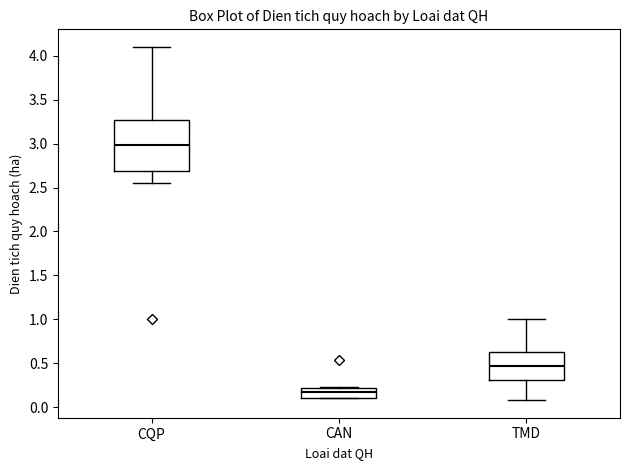

Which box has the highest median line?

CQP